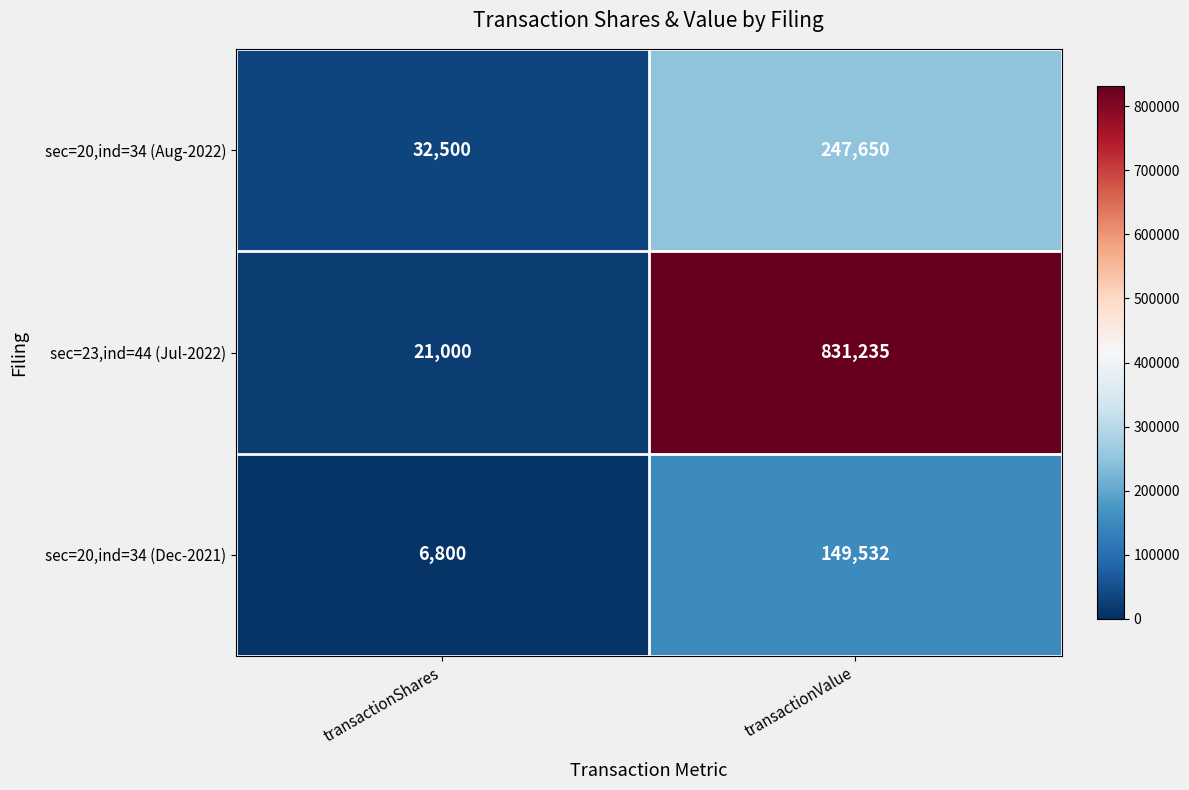

Reading left to right, what are all the values shown in this chart?

sec=20,ind=34 (Aug-2022): 32500	247650
sec=23,ind=44 (Jul-2022): 21000	831235
sec=20,ind=34 (Dec-2021): 6800	149532